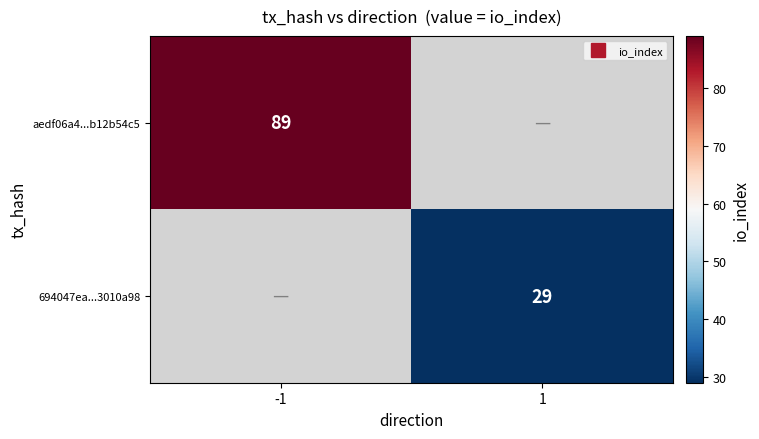

True or false: aedf06a4...b12b54c5 has a value of 89.0 at -1.

True